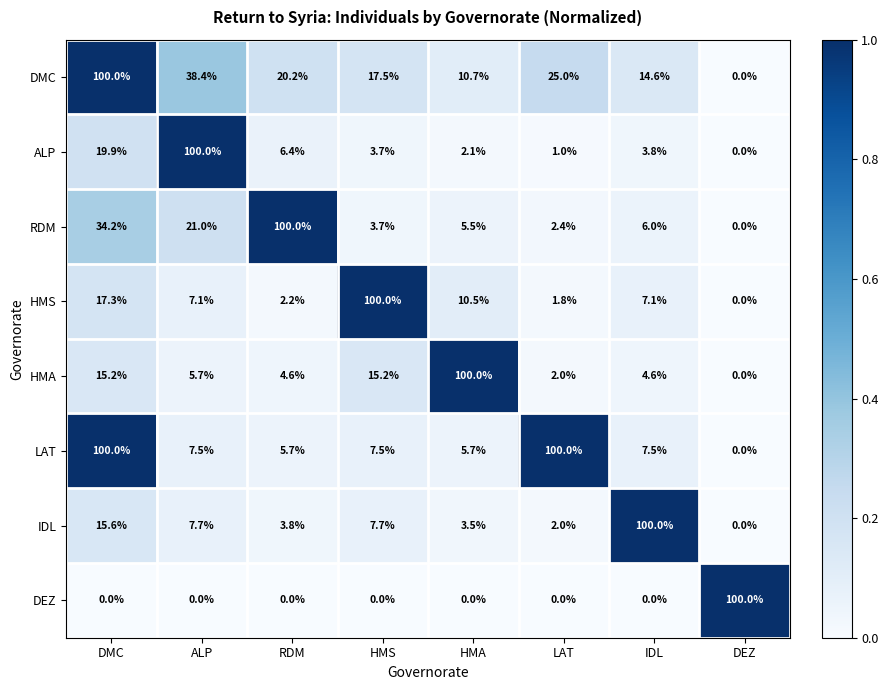

What is the average value of the DMC series?

28.3